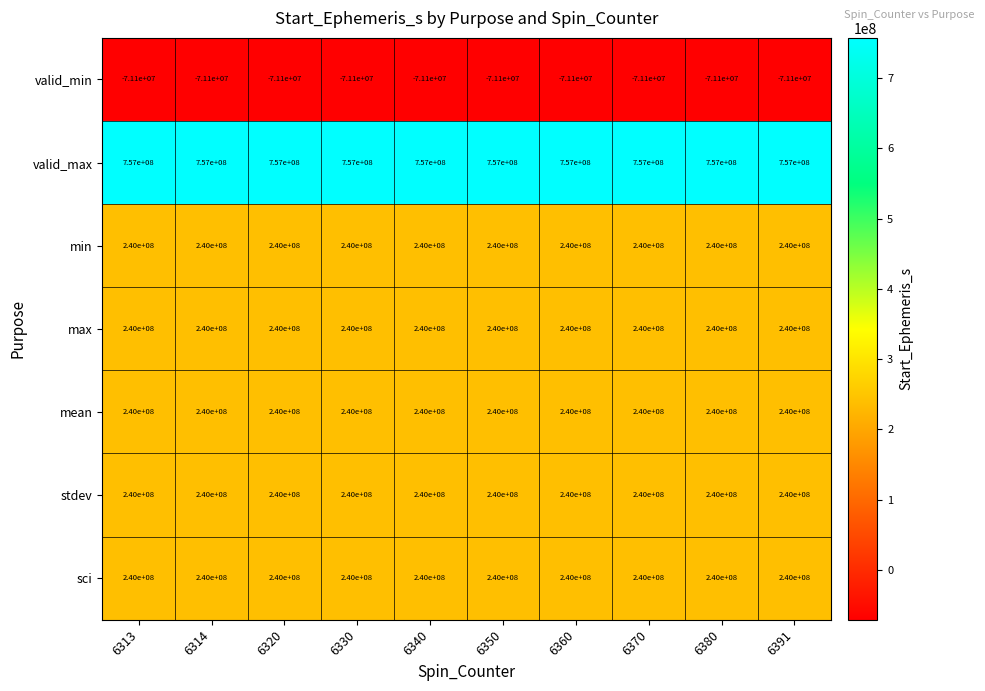

What is the approximate value of mean at 6370?

240000000